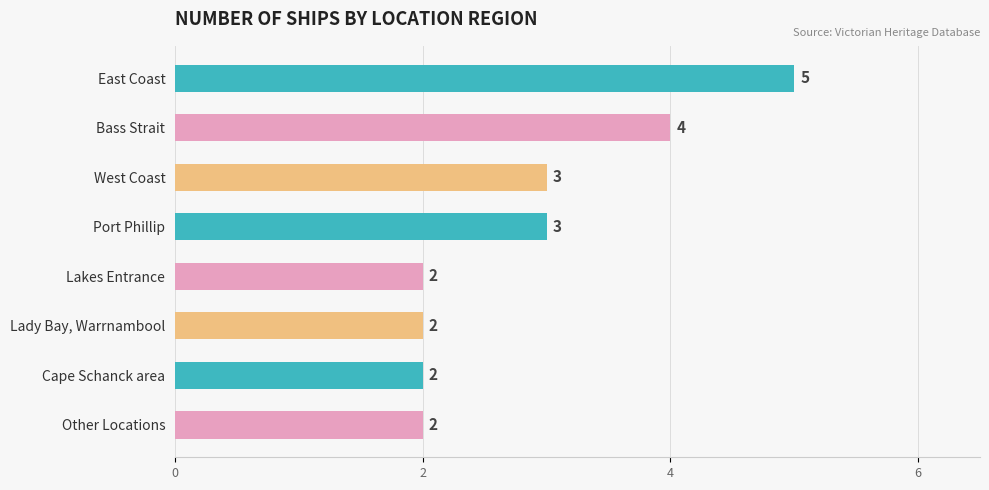

Reading top to bottom, transcribe all the data shown in this chart.

East Coast=5	Bass Strait=4	West Coast=3	Port Phillip=3	Lakes Entrance=2	Lady Bay, Warrnambool=2	Cape Schanck area=2	Other Locations=2